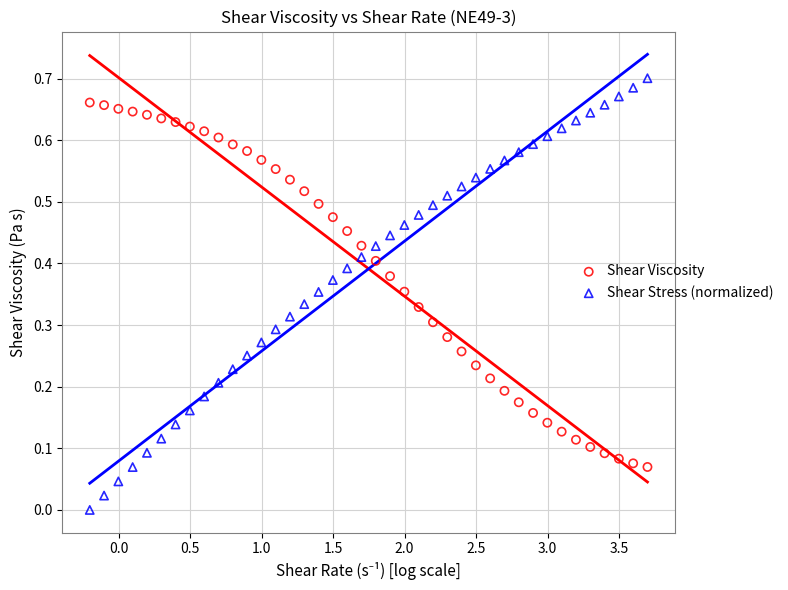

Across all data points, what is the range of X values (max minus min)?

3.9